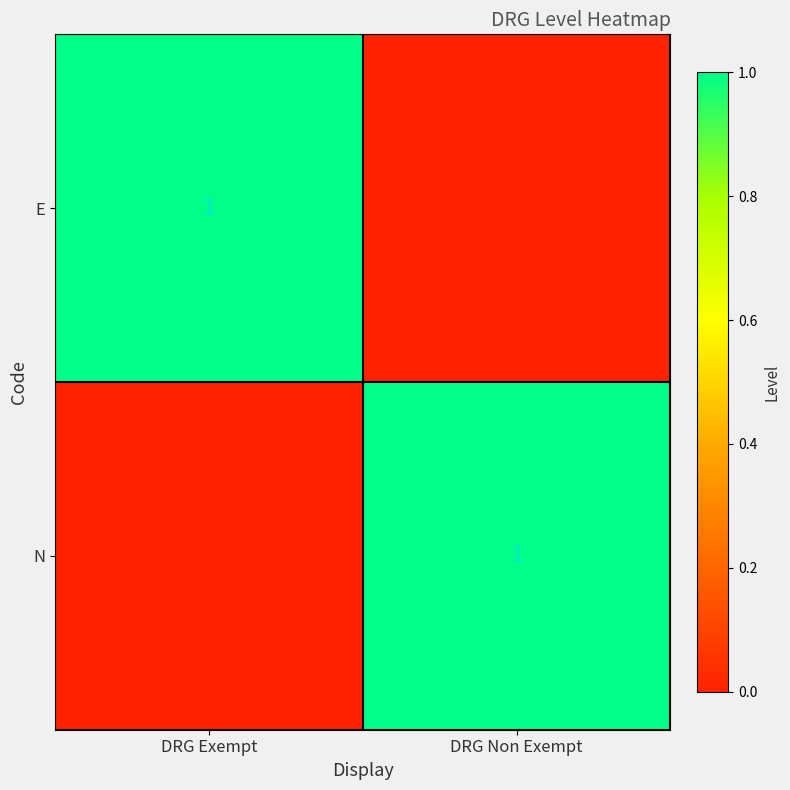

Is it true that E equals 0 at DRG Exempt?

False